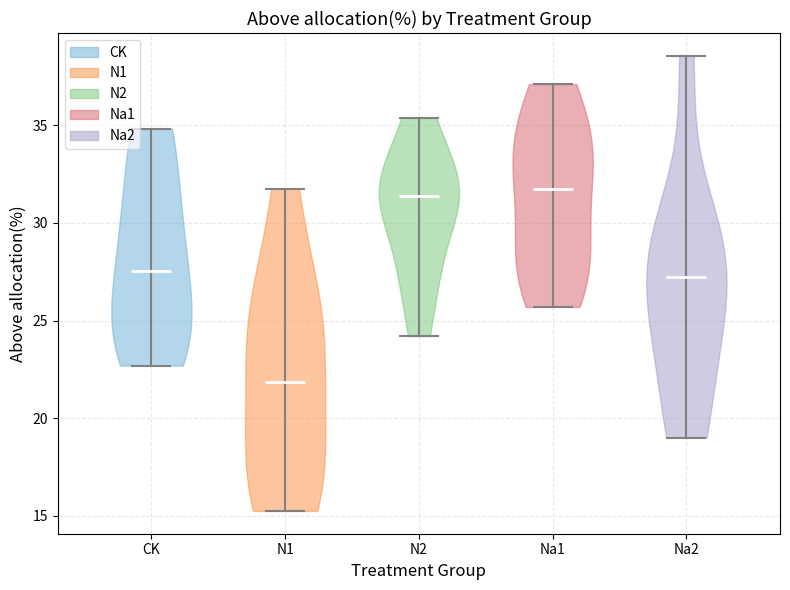

Reading left to right, read every violin against the y-axis: where its median line is, and the lowest and highest points it reaches. The values are not printed on the chart, so give them approximately, as read against the axis.

CK: median line 27.5, lowest point 22.5, highest point 35.0
N1: median line 22.0, lowest point 15.5, highest point 31.5
N2: median line 31.5, lowest point 24.0, highest point 35.5
Na1: median line 31.5, lowest point 25.5, highest point 37.0
Na2: median line 27.0, lowest point 19.0, highest point 38.5